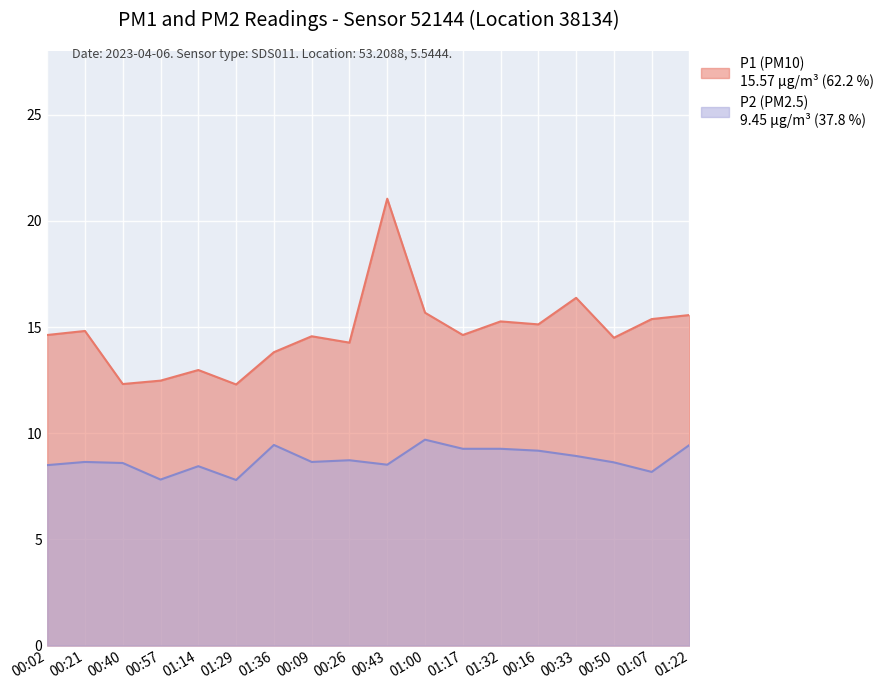

Which series has the largest range (max minus min)?

P1